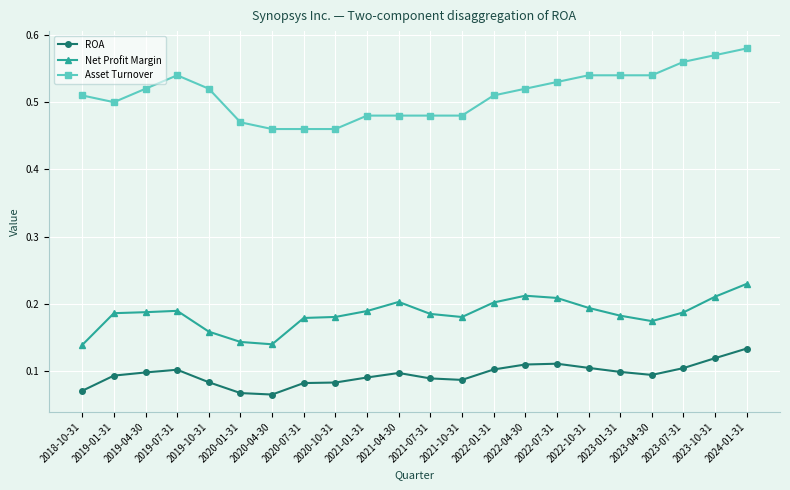

What is the spread (max minus min) of values at 2024-01-31?

0.4